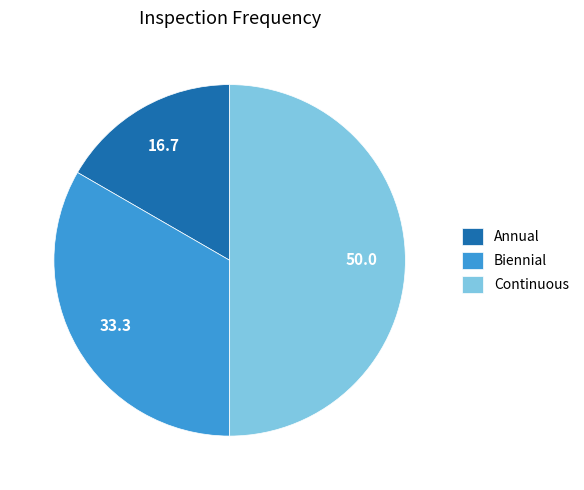

Does Biennial account for over 50% of the chart?

No